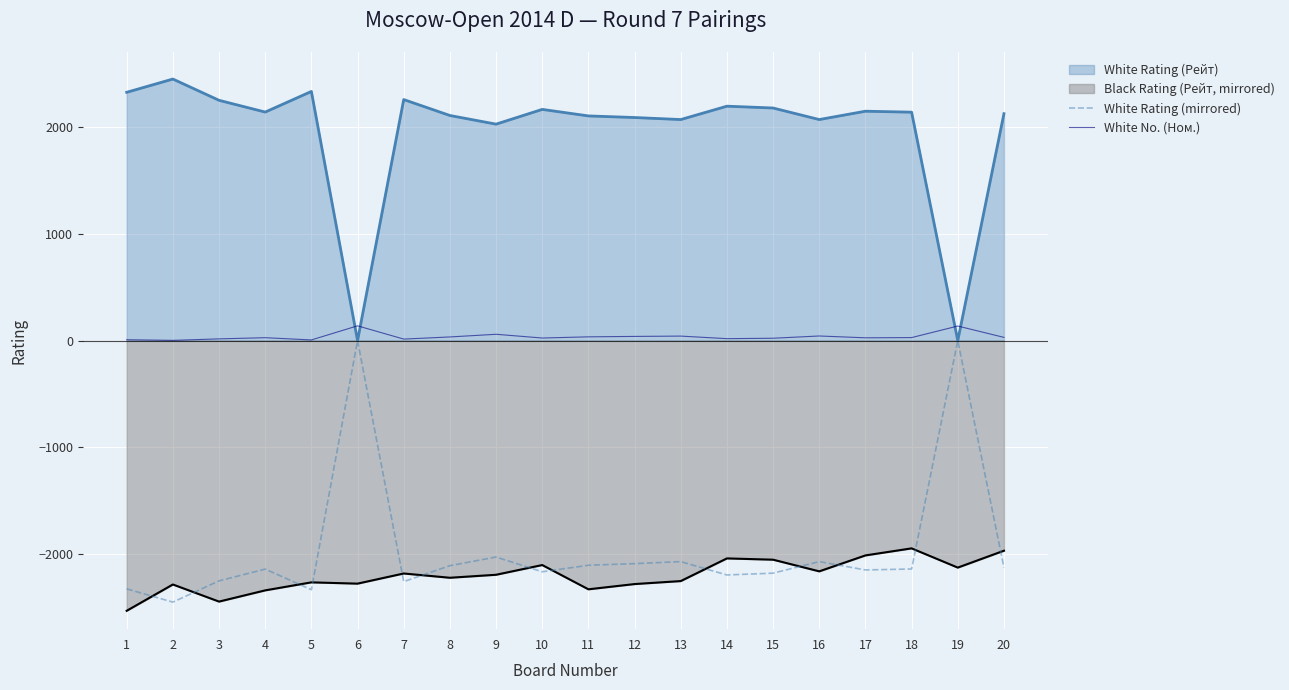

How many categories are shown in the chart?

20